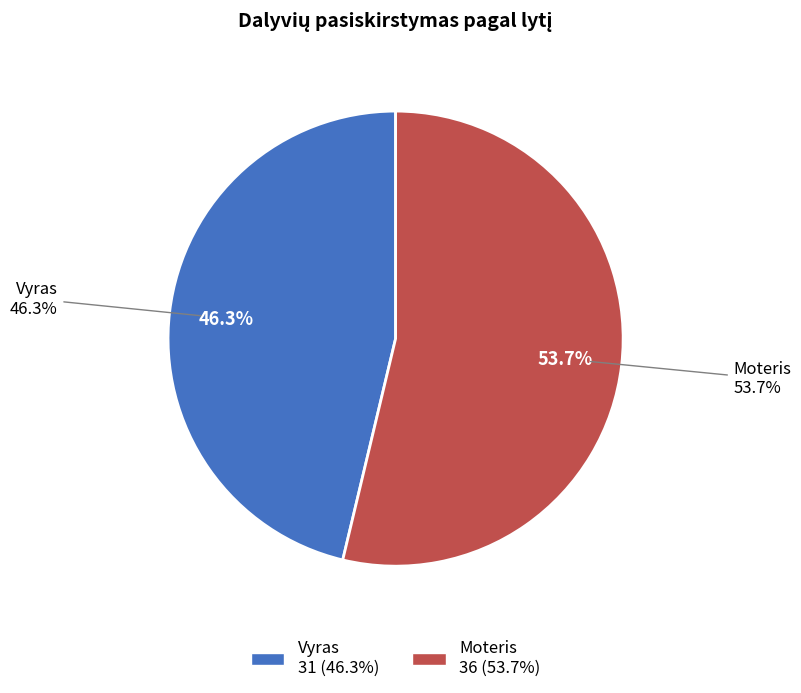

Which slice is the smallest?

Vyras